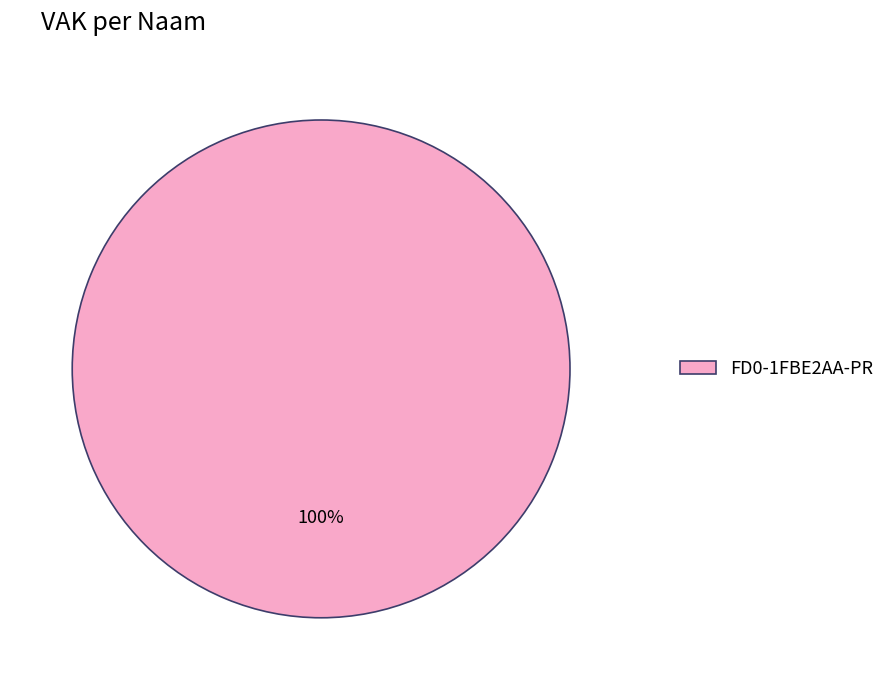

The FD0-1FBE2AA-PR slice represents 100% of the pie. True or false?

True